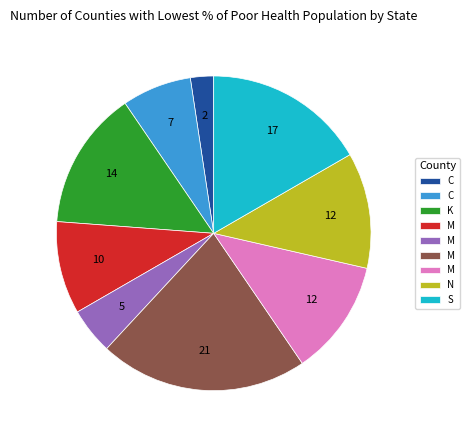

Is there a majority slice in this chart?

No